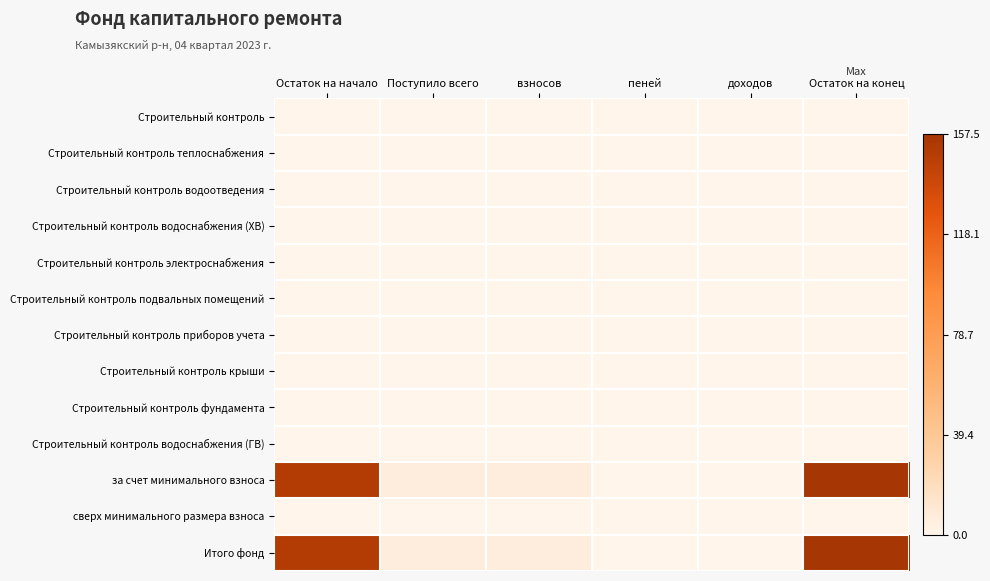

What is the spread (max minus min) of values at Остаток на конец?

157.5